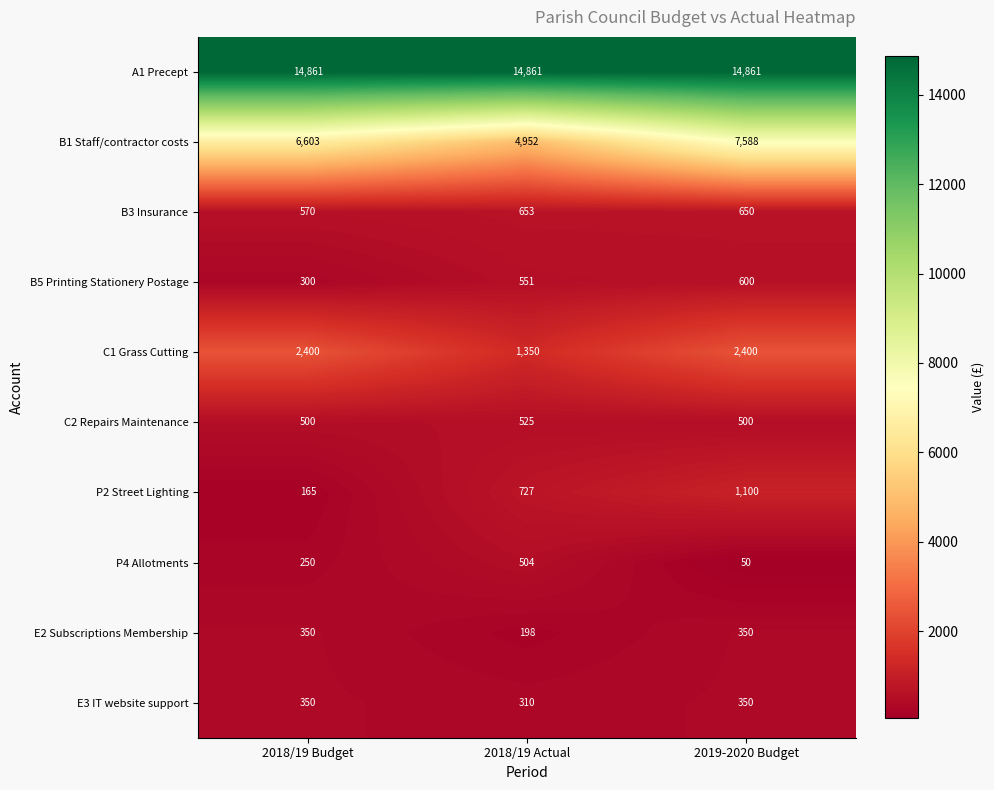

Which label corresponds to the smallest value in the chart?

2019-2020 Budget